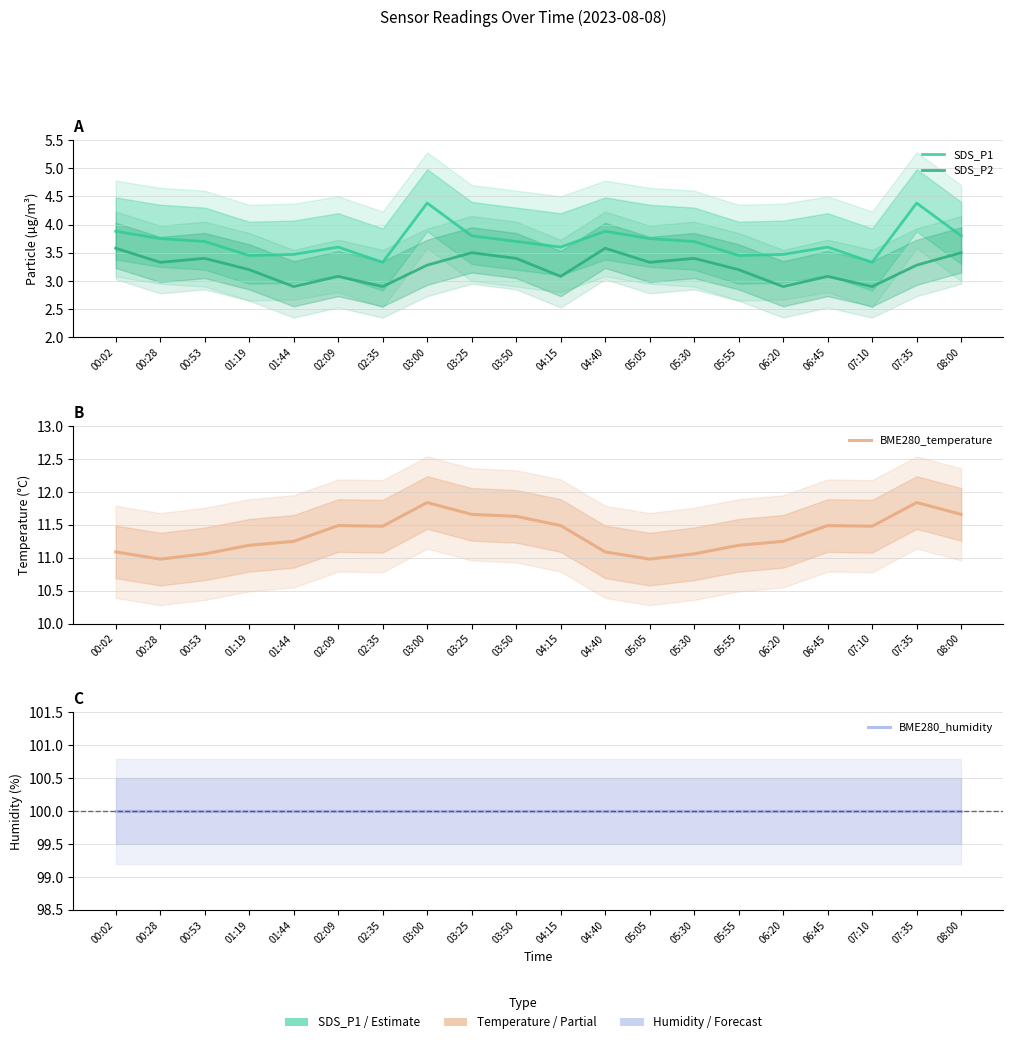

What is the difference between the second highest and minimum values in the BME280_temperature series?

0.9